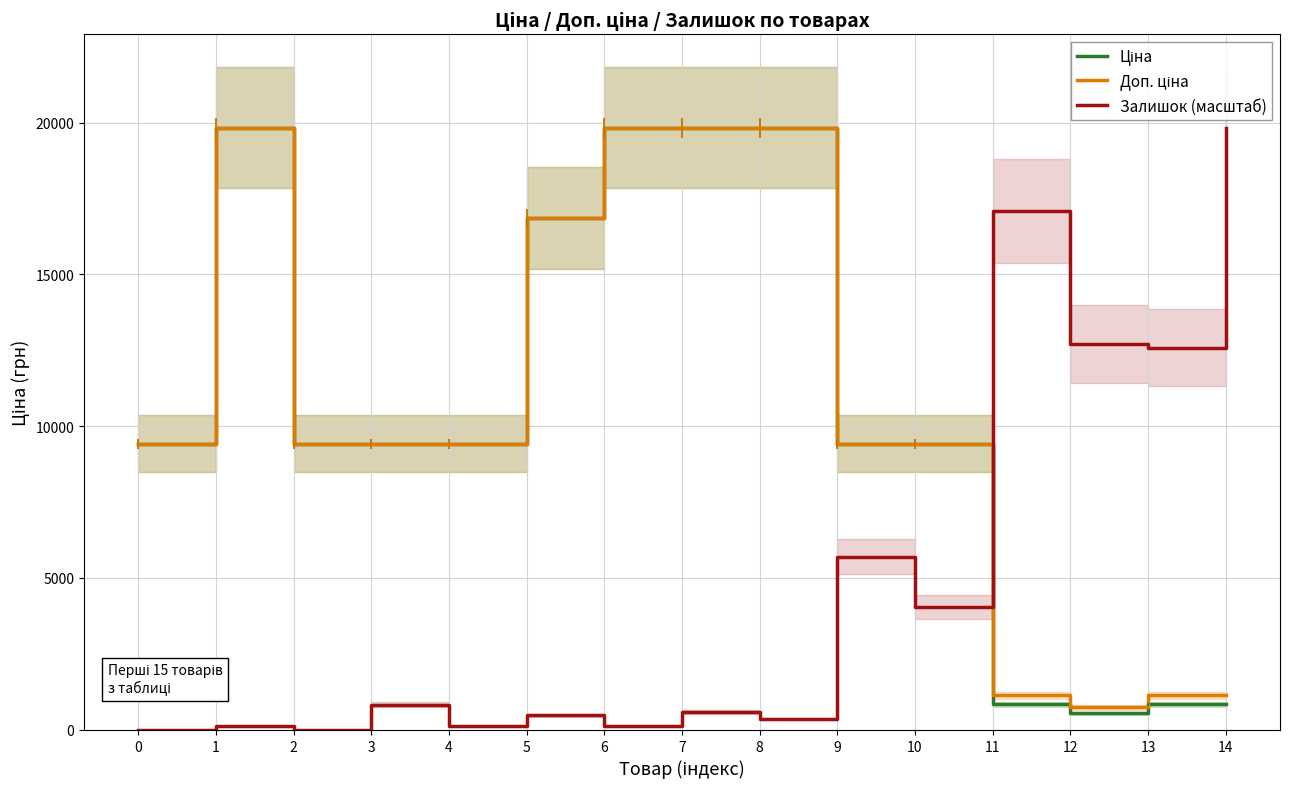

How many data points does each series have?

15